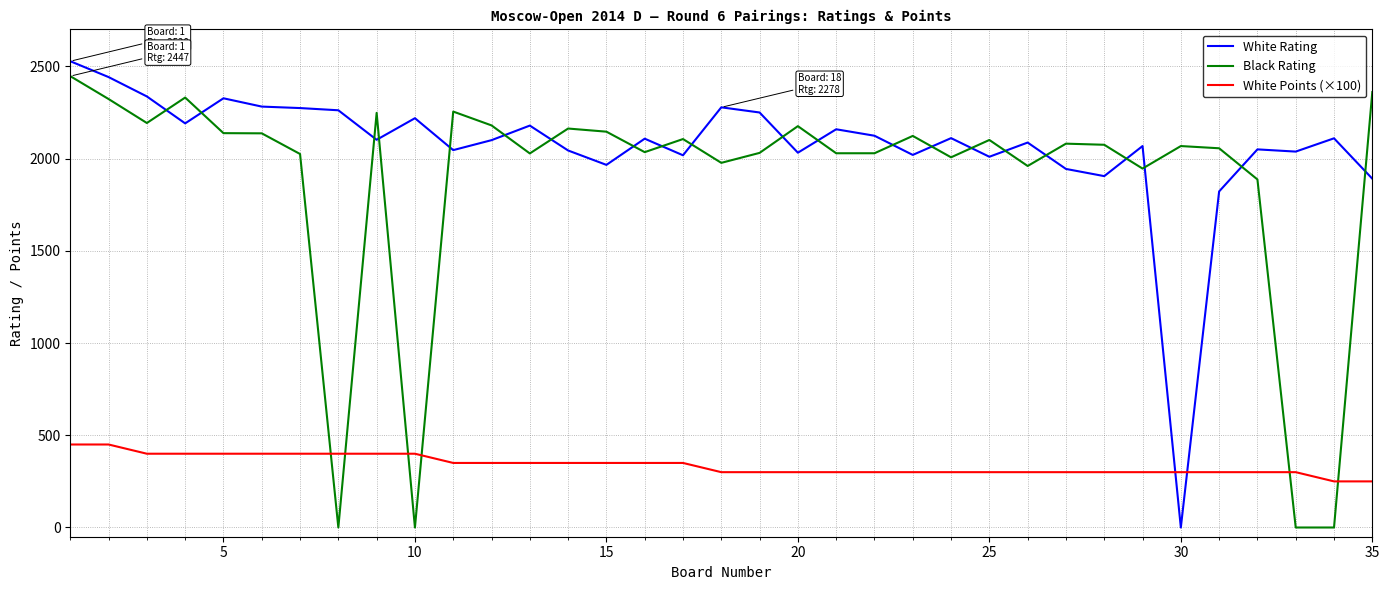

How many series are shown in this chart?

3